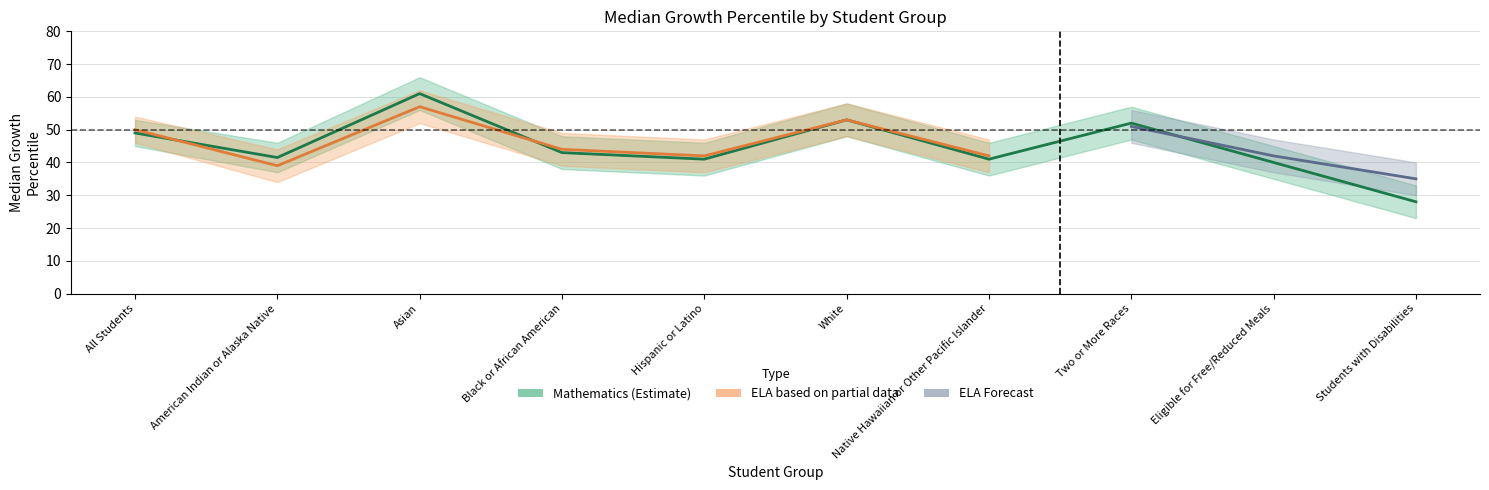

Which label corresponds to the smallest value in the chart?

Students with Disabilities